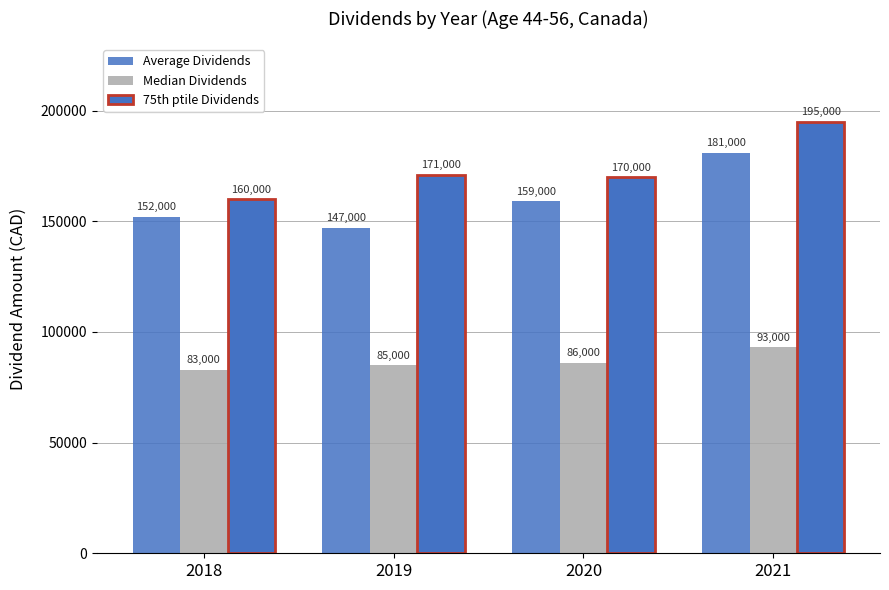

Reading right to left, list all the values displayed in this chart.

Average Dividends: 181000	159000	147000	152000
Median Dividends: 93000	86000	85000	83000
75th ptile Dividends: 195000	170000	171000	160000